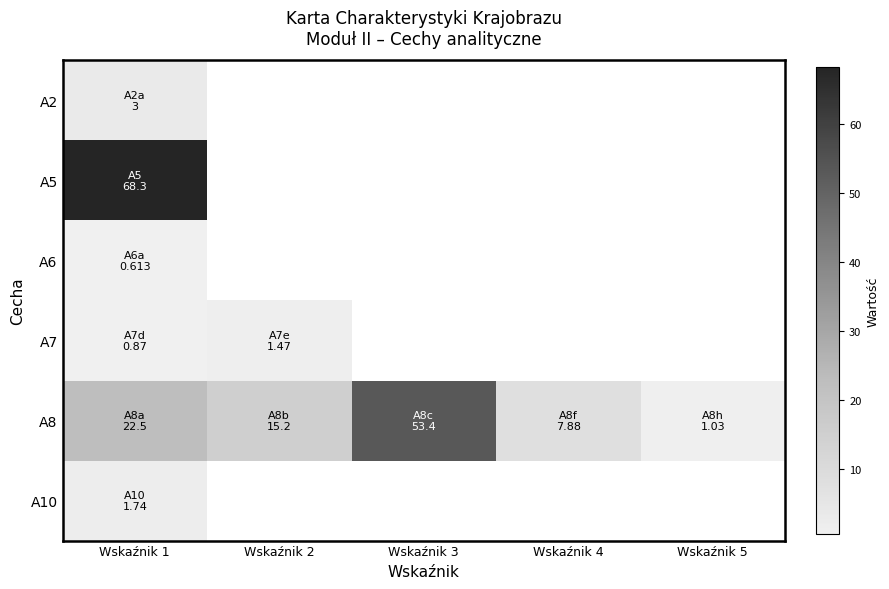

Which category has the highest value across all series?

Wskaźnik 1